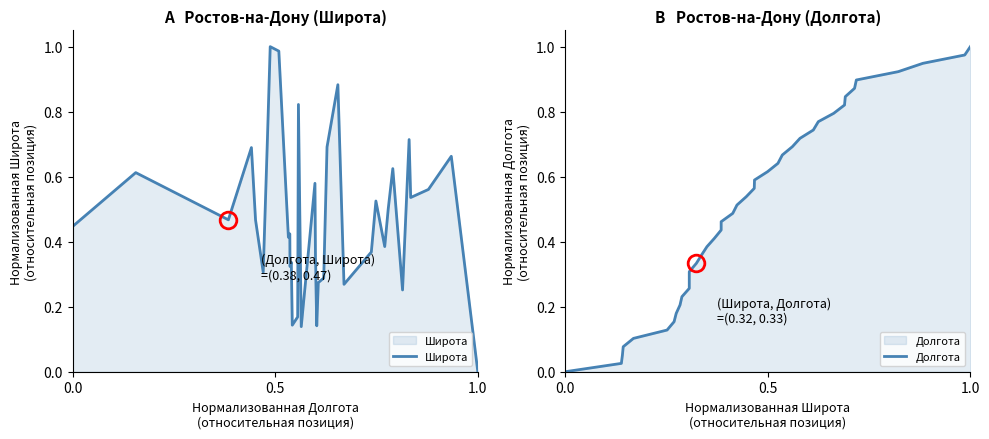

The Долгота series shows 0.8 at 20. True or false?

False